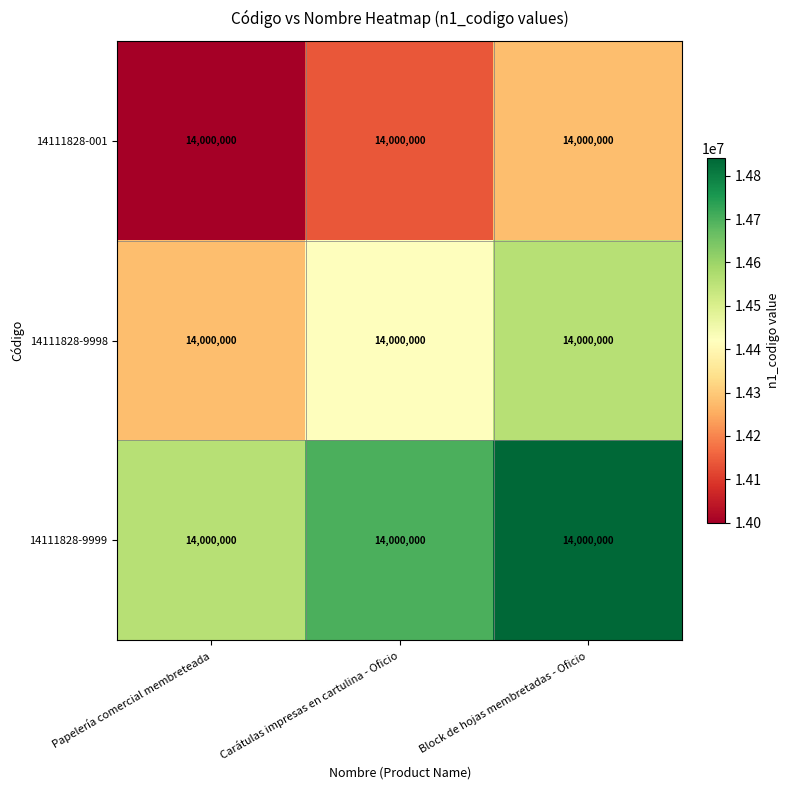

What is the smallest value displayed?

14000000